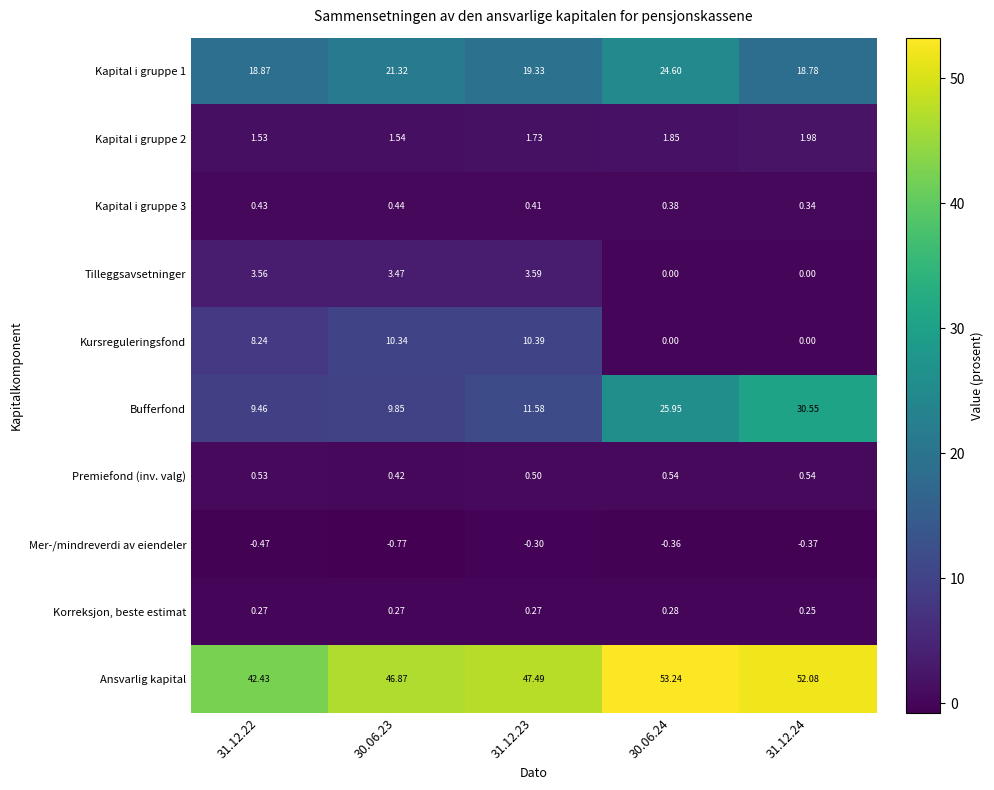

Which series has the largest range (max minus min)?

Bufferfond